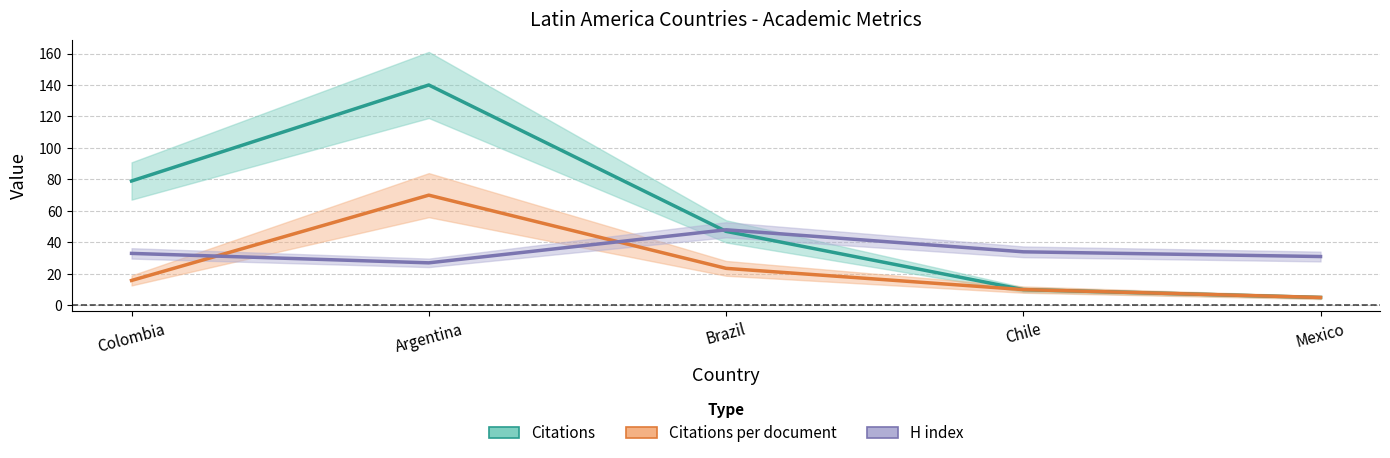

Is it true that Citations equals 4.1 at Chile?

False